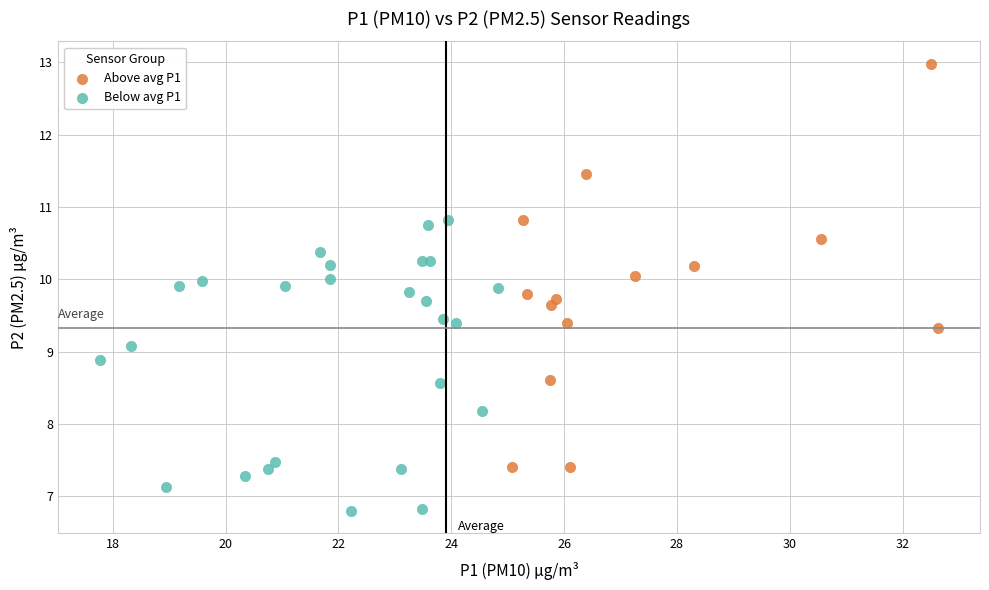

Which series contains the lowest Y value?

Below avg P1